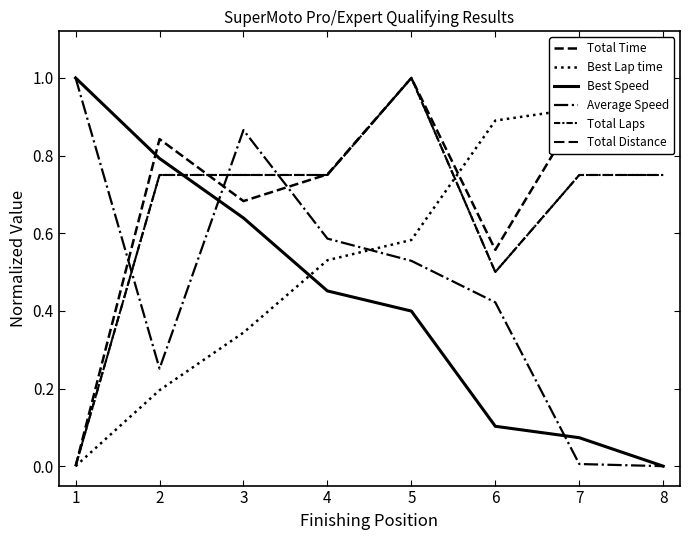

What is the difference between the Best Speed values at 8 and 1?

1.0